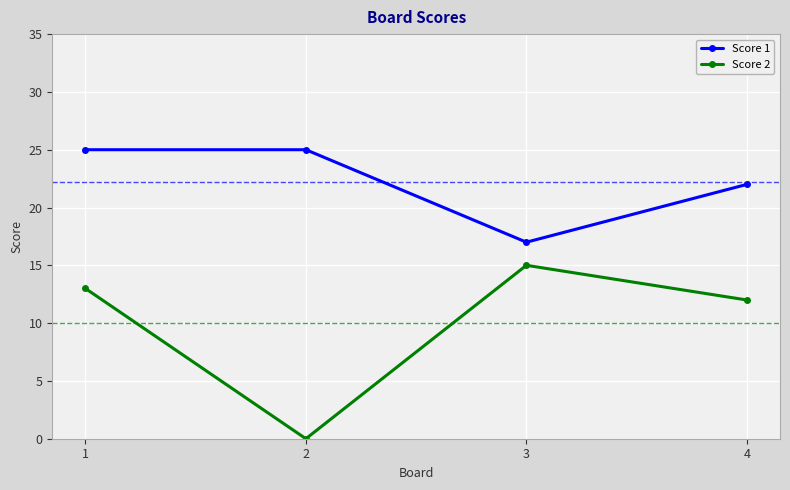

How many distinct data groups are displayed?

2